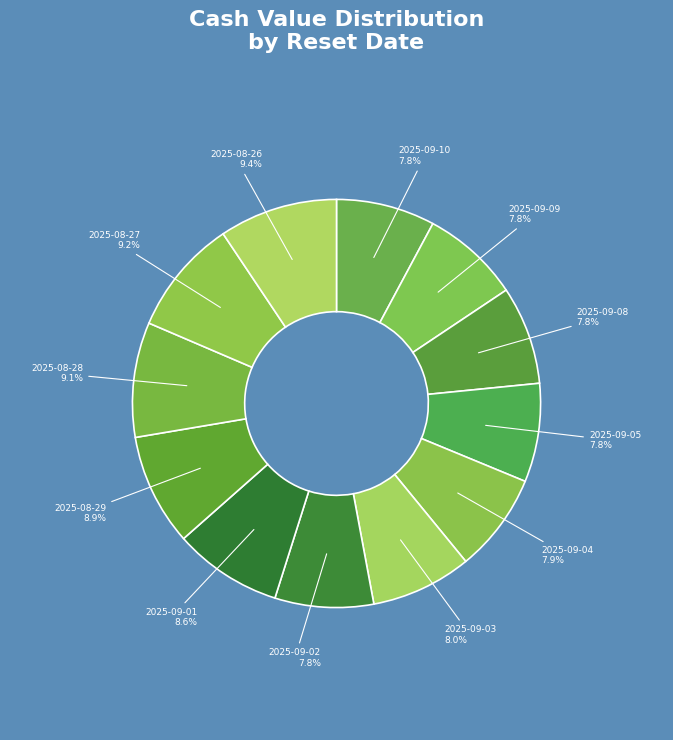

The 2025-09-08 slice represents 8% of the pie. True or false?

True